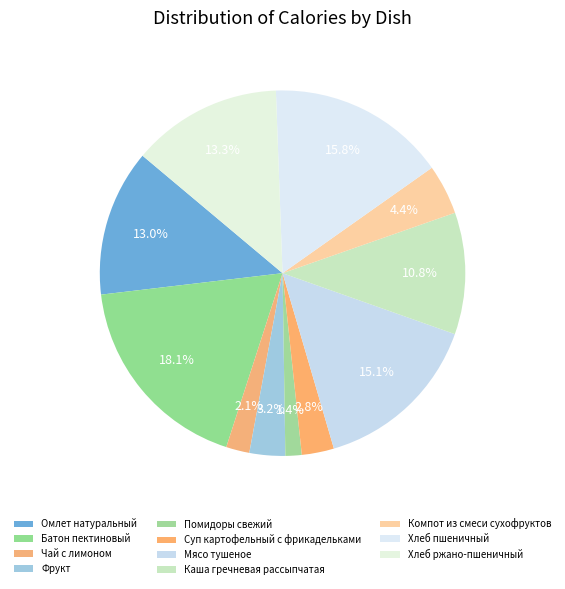

Is there any slice that represents more than half of the pie?

No